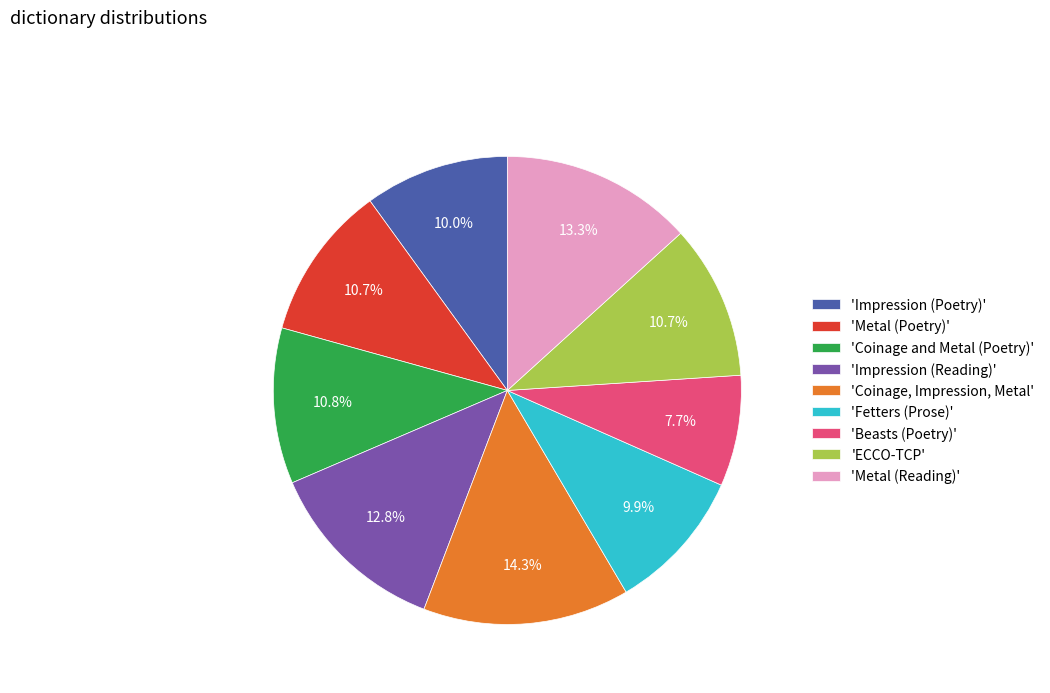

Is the sum of 'Coinage and Metal (Poetry)' and 'ECCO-TCP' greater than half?

No